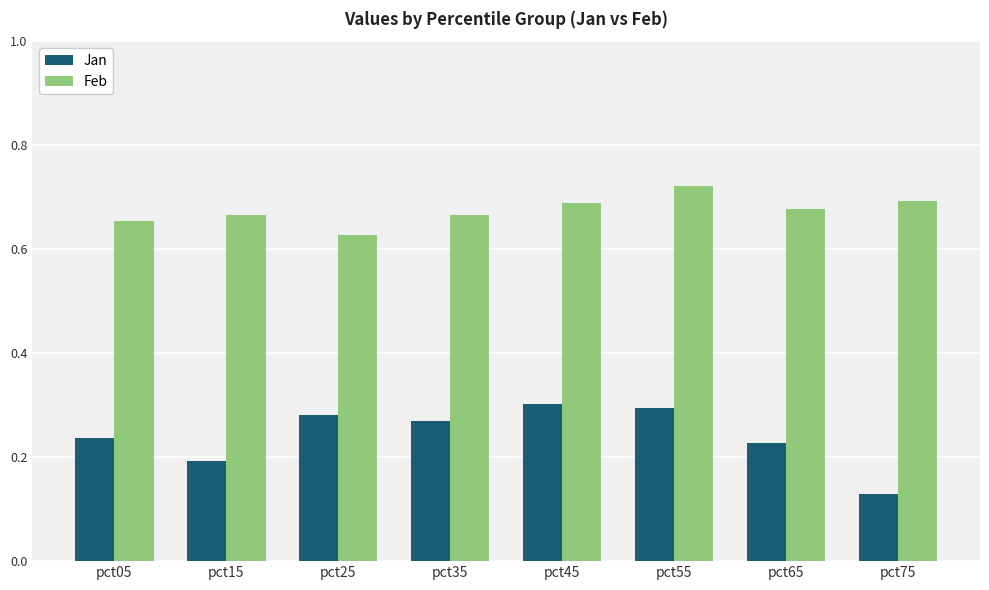

At which category does the chart reach its minimum across all series?

pct75